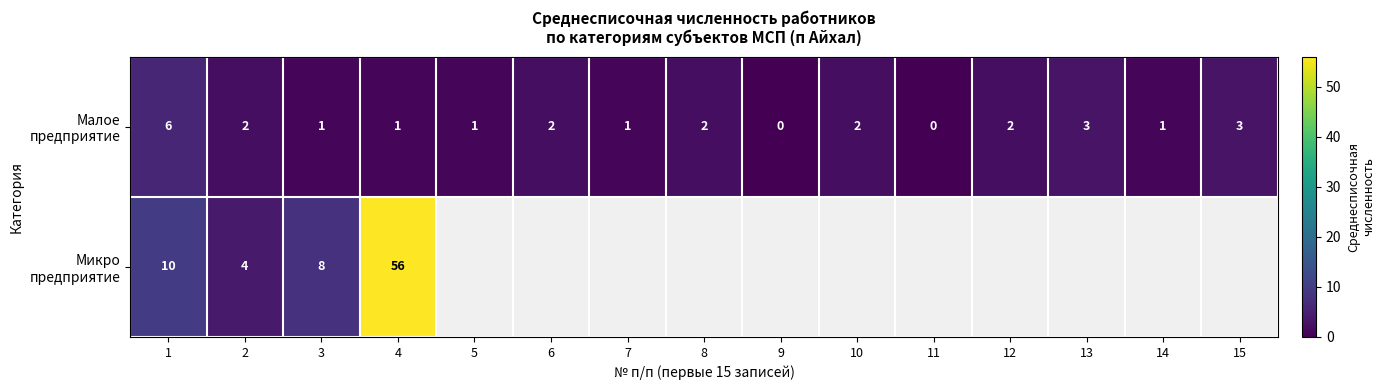

What is the total value across all series at 2?

6